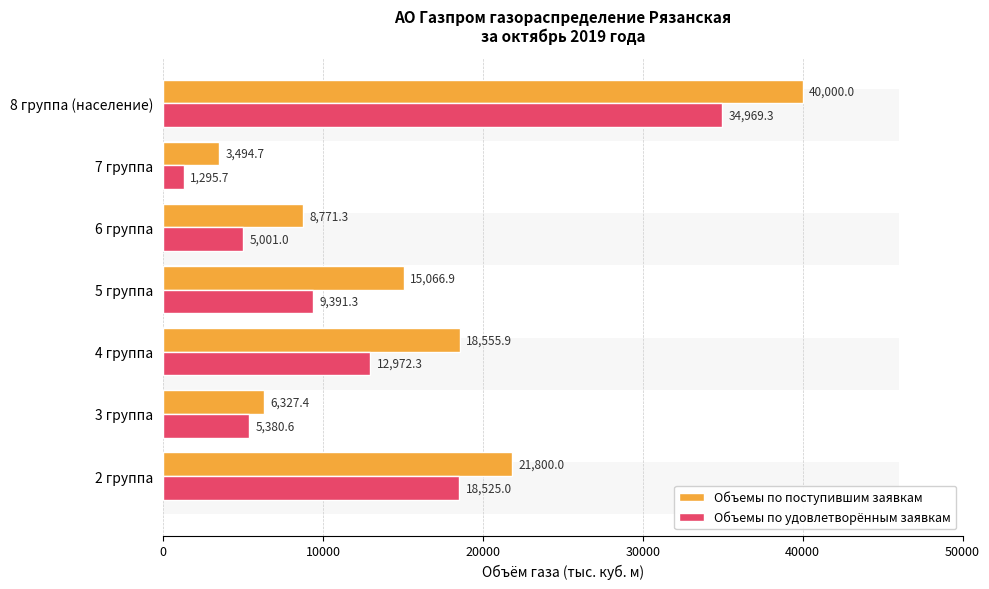

Is the value of Объемы по удовлетворённым заявкам at 10000 greater than the value of Объемы по поступившим заявкам at 10000?

No